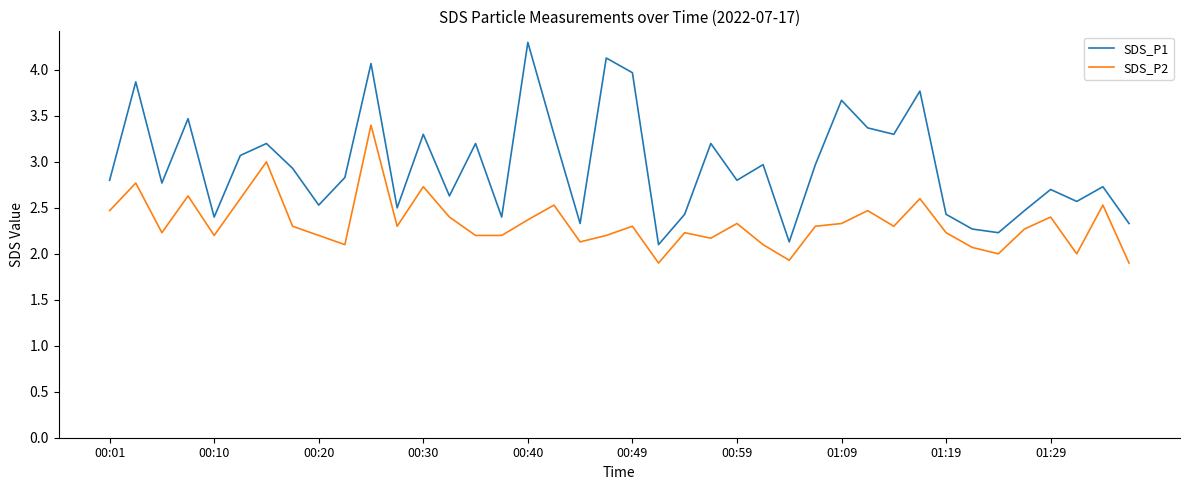

Rank the series by their average value, from lowest to highest.

SDS_P2, SDS_P1